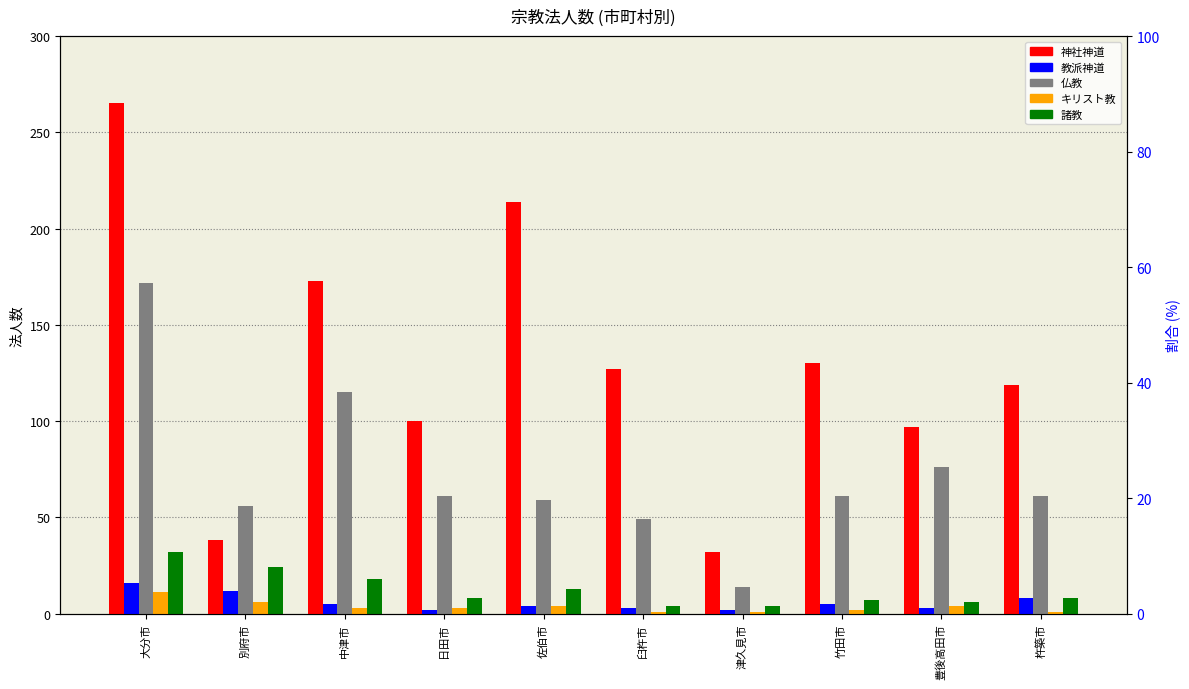

Rank the series by their maximum value, from lowest to highest.

キリスト教, 教派神道, 諸教, 仏教, 神社神道